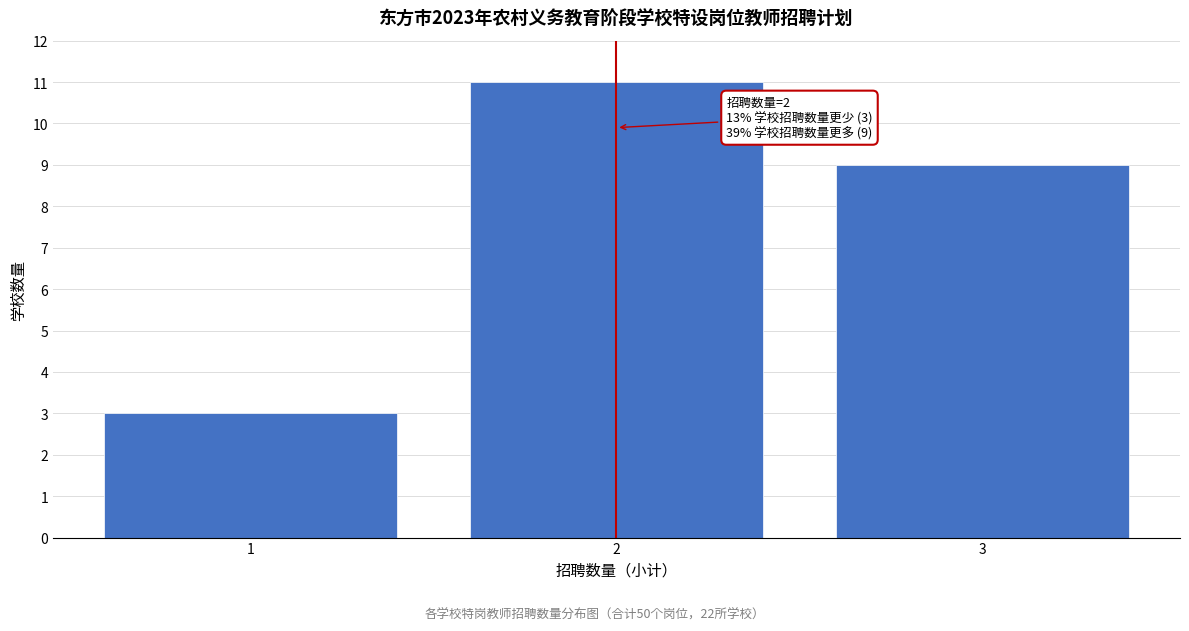

Reading left to right, transcribe all the data shown in this chart.

1=3	2=11	3=9